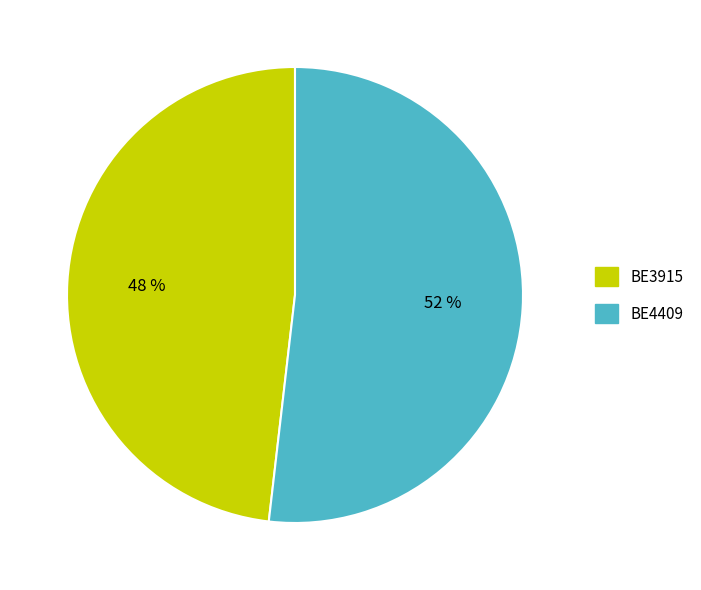

How many slices are in this pie chart?

2